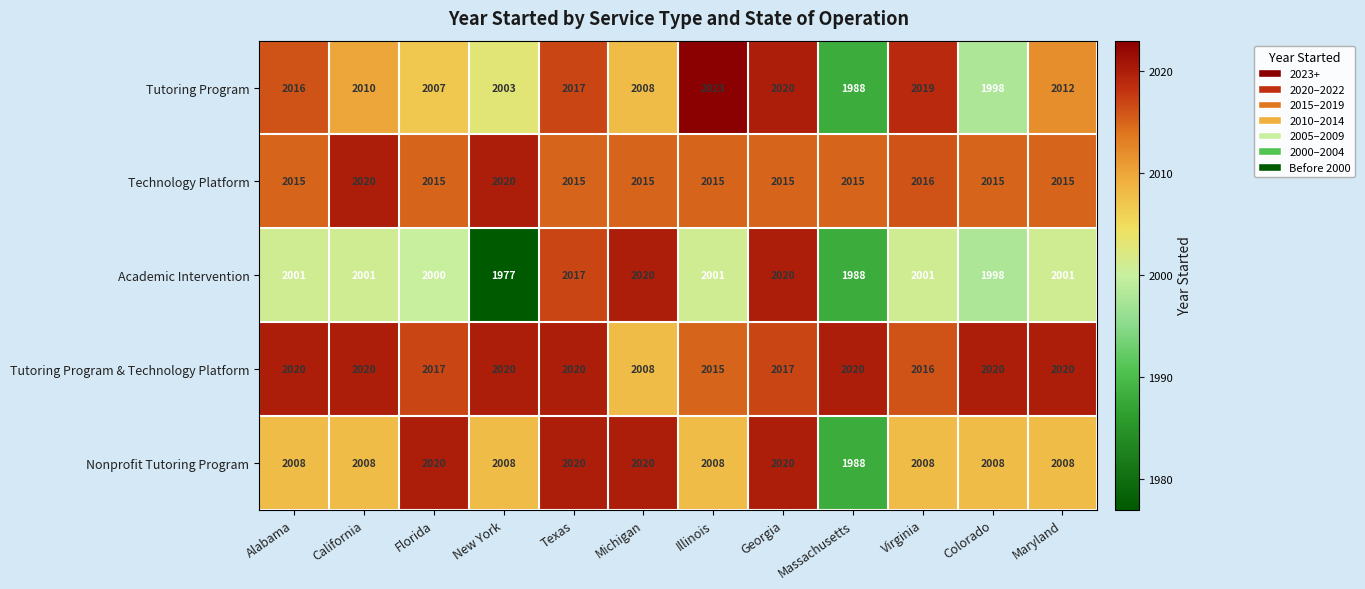

Rank the series at Maryland from lowest to highest value.

Academic Intervention, Nonprofit Tutoring Program, Tutoring Program, Technology Platform, Tutoring Program & Technology Platform